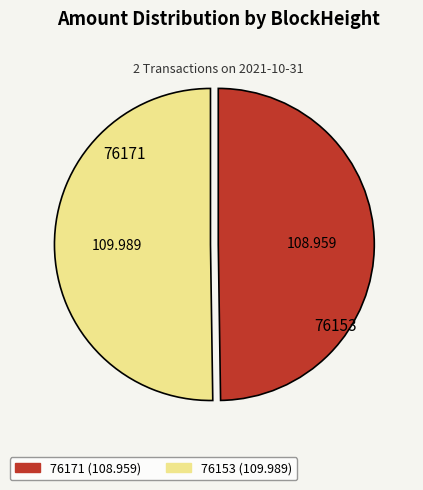

Count the number of slices in the pie.

2